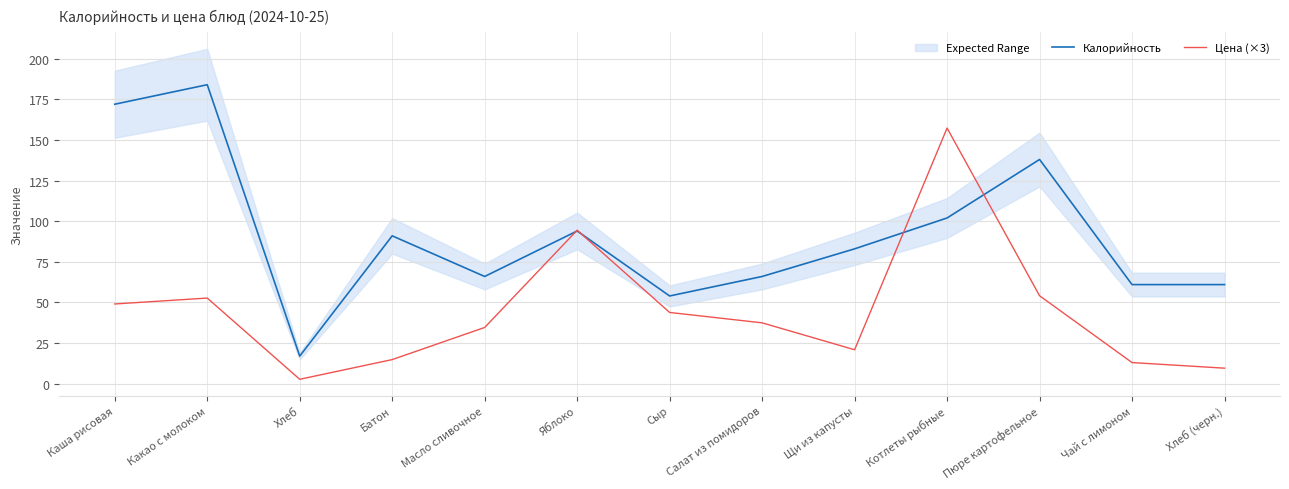

What is the value of the Калорийность point at the 1st from the left?

172.0